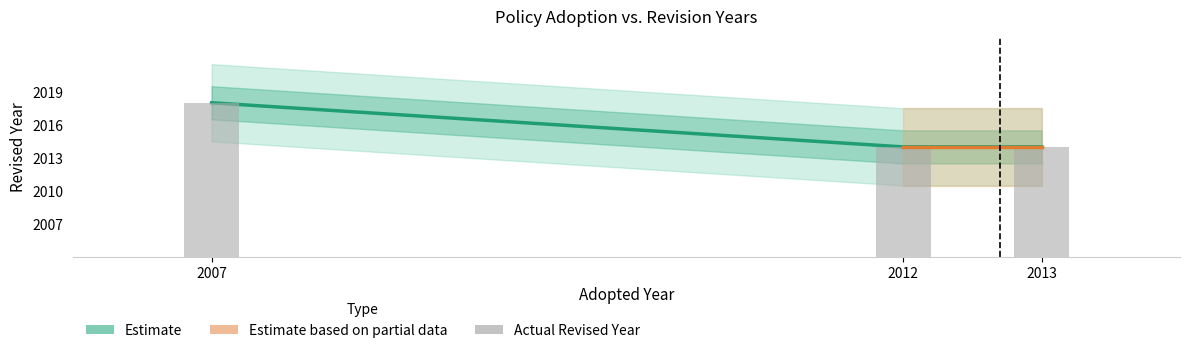

What is the greatest value displayed?

2018